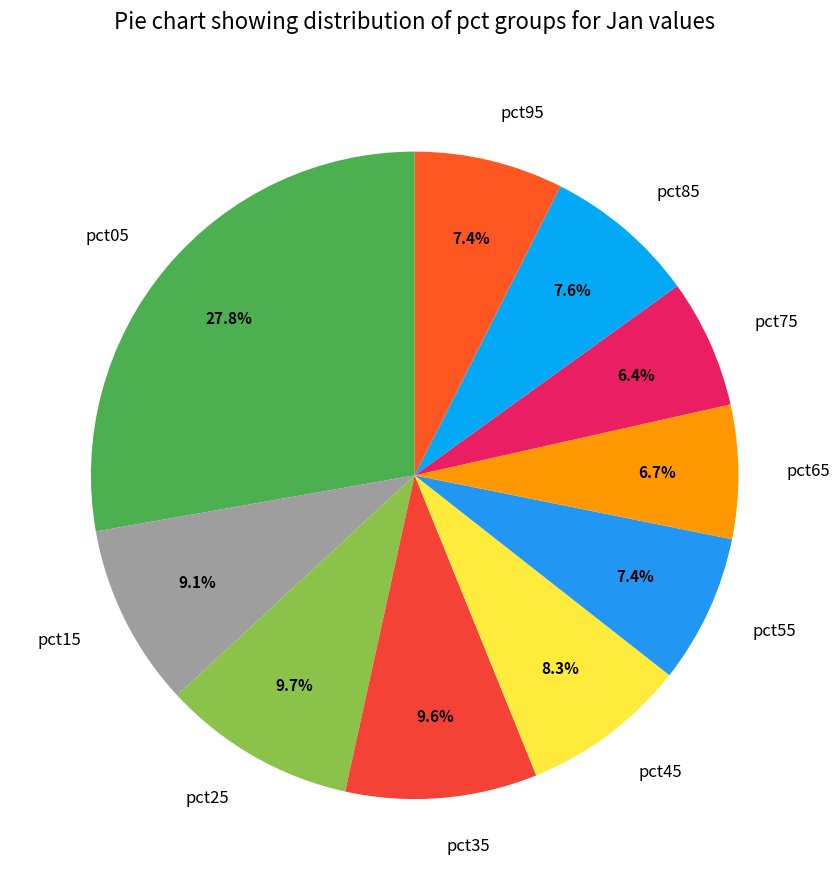

Is pct65 the majority of the pie?

No